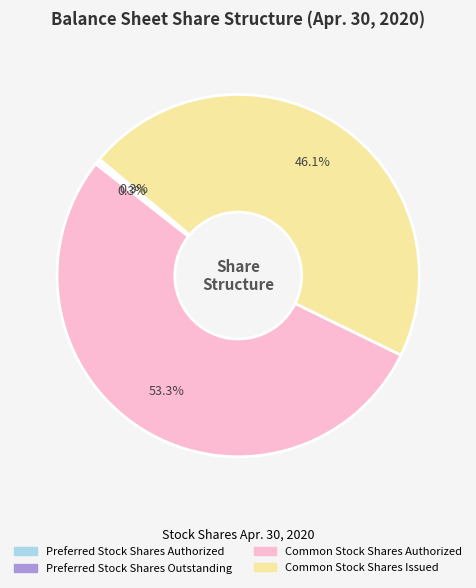

How much of the chart is everything except Common Stock Shares Authorized?

46.7%